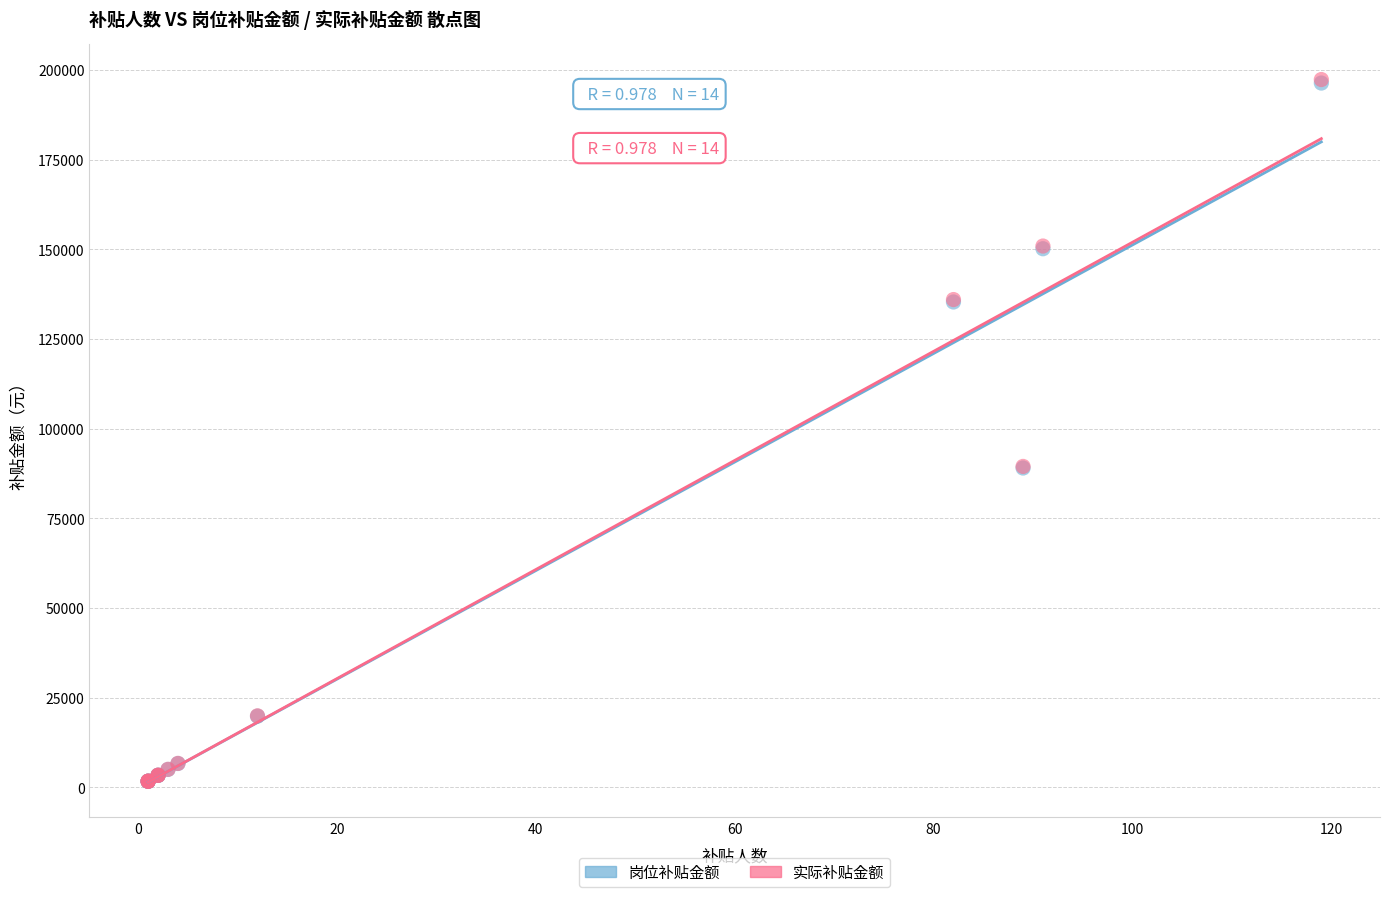

What are all the series names shown in the legend?

岗位补贴金额, 实际补贴金额